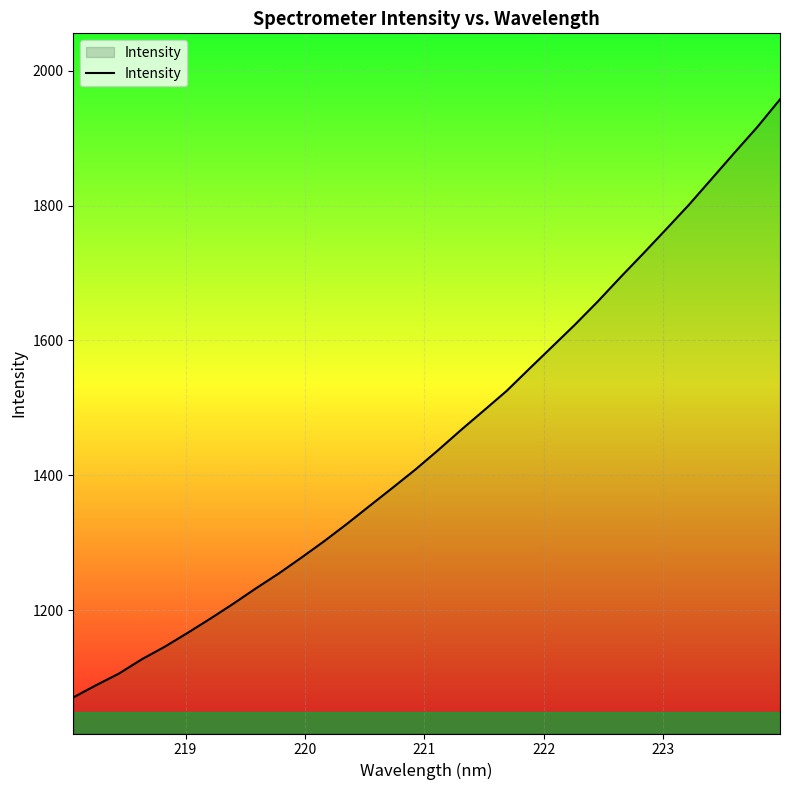

What is the difference between the second highest and second lowest values?

827.6